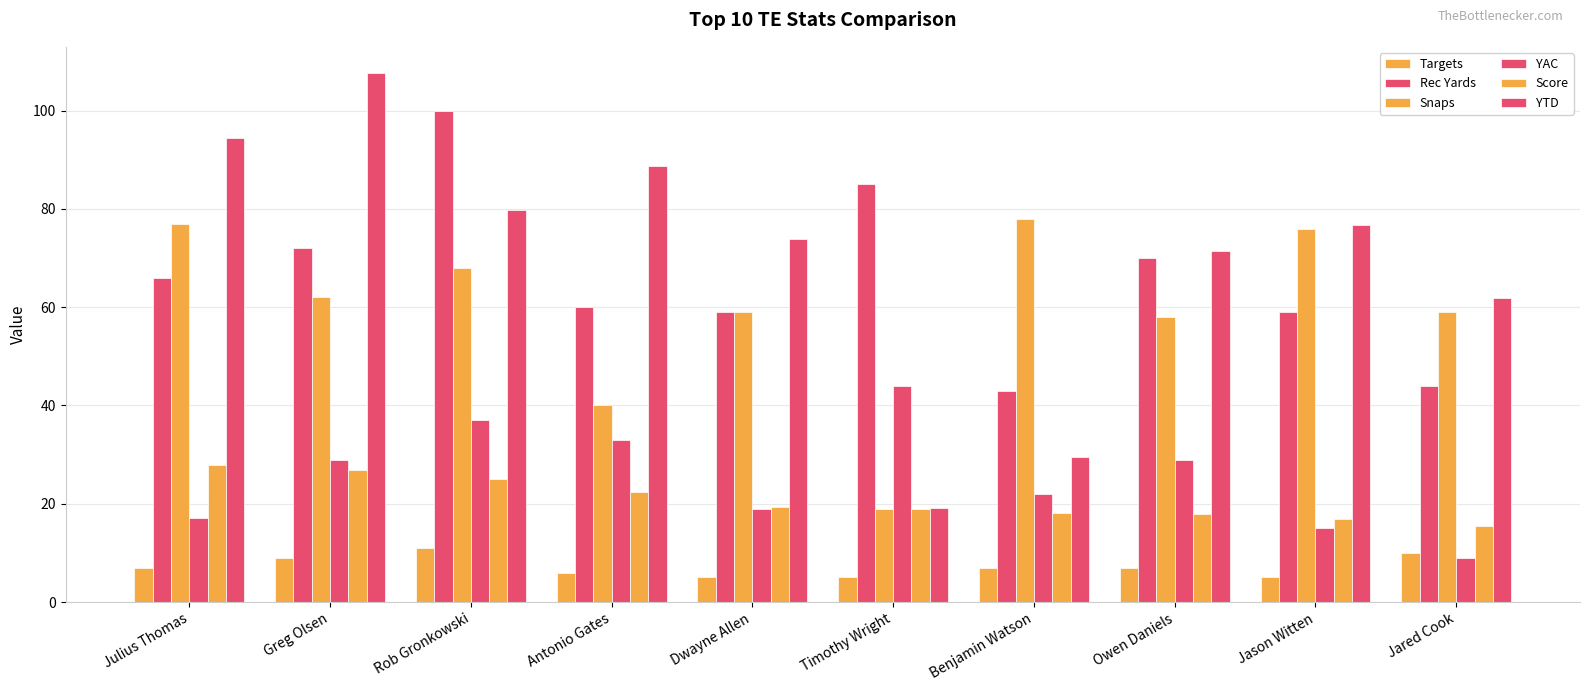

Is it true that Rec Yards equals 123.1 at Timothy Wright?

False